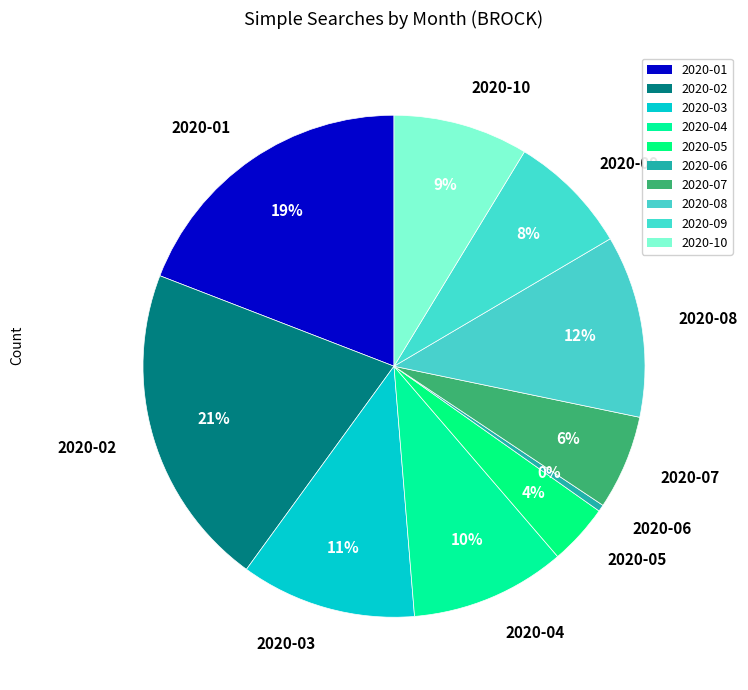

What is the largest slice in the pie chart?

2020-02